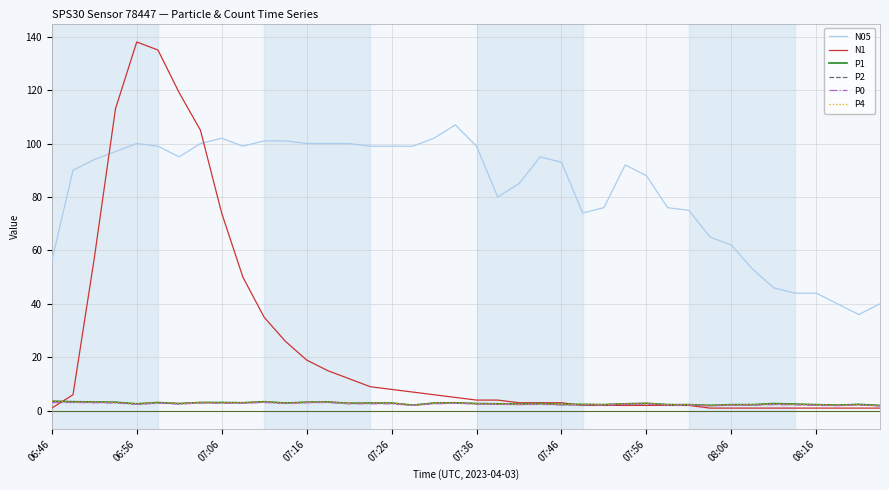

What is the difference between the maximum and minimum values in the P2 series?

1.5